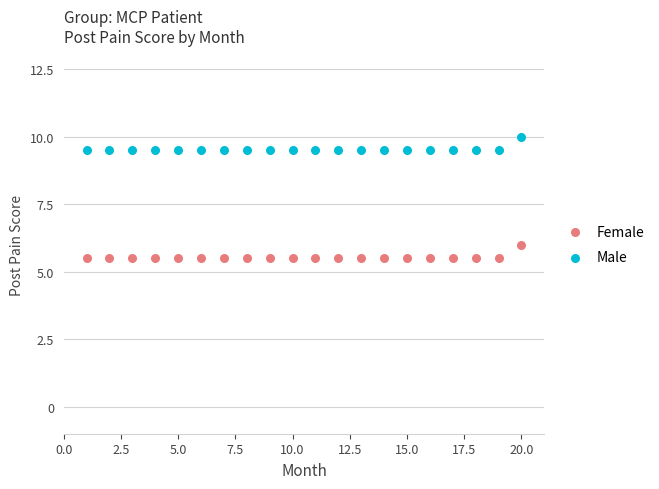

Which series reaches the maximum Y coordinate?

Male